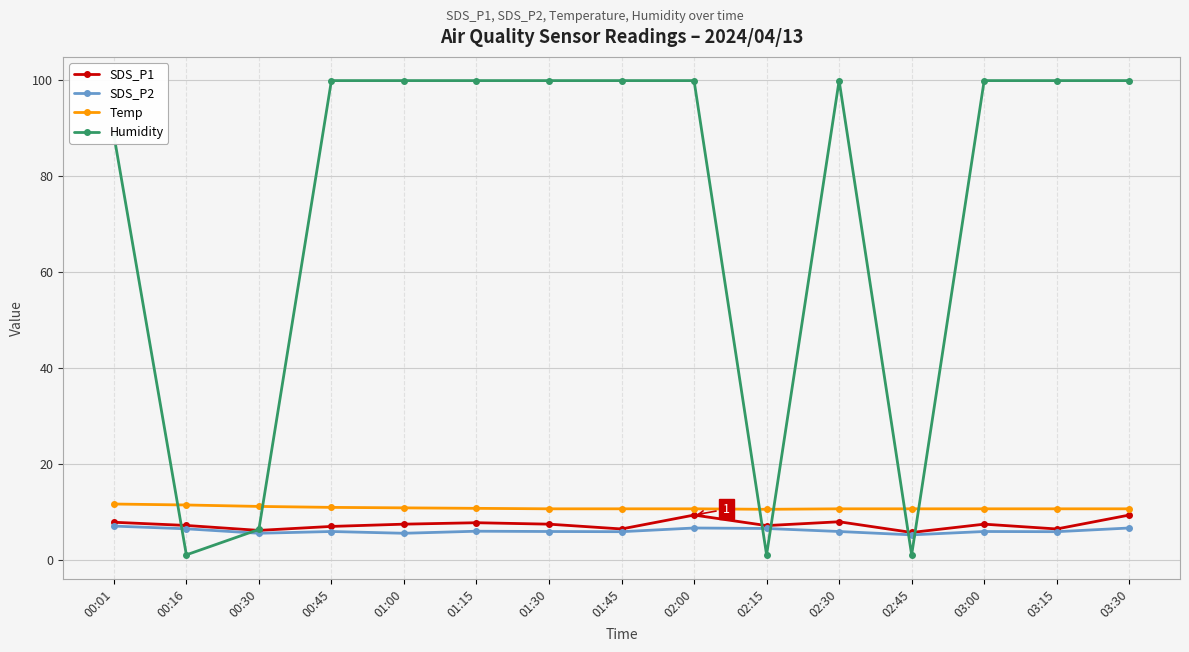

True or false: Temp and SDS_P2 intersect in this chart.

False